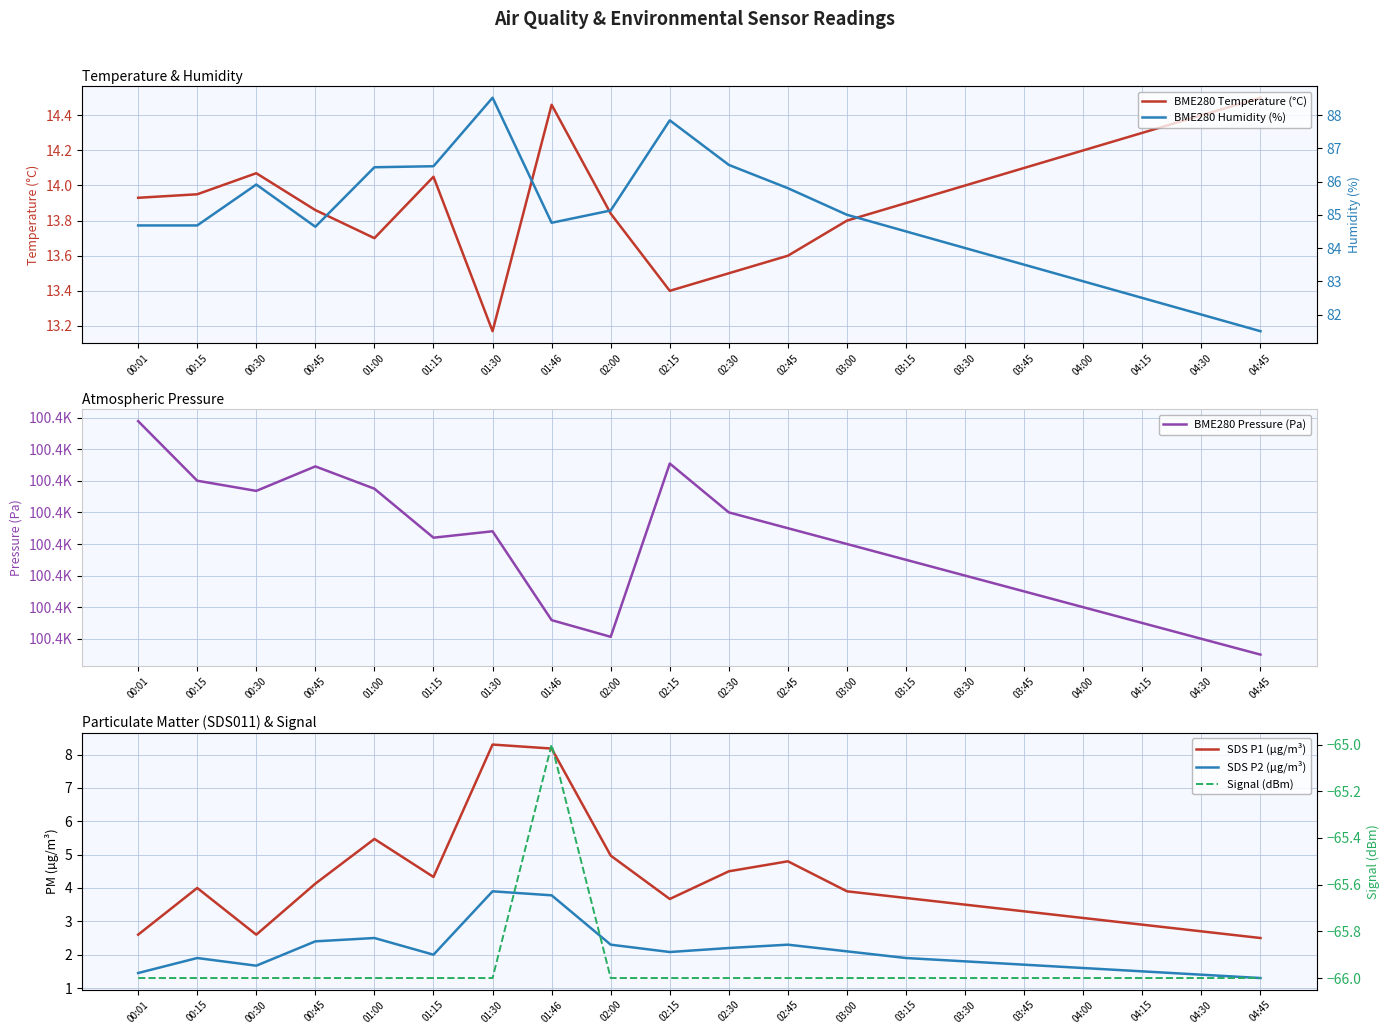

What is the approximate value of BME280 Pressure (Pa) at 02:45?

100395.0